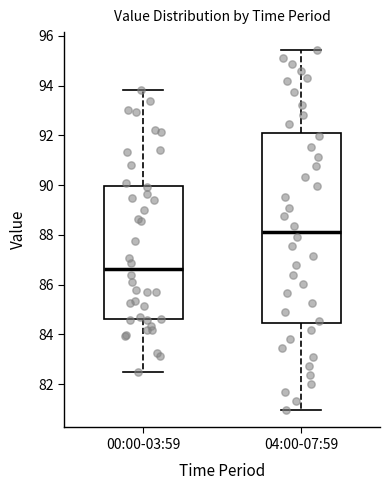

Where does the upper whisker of the box for 00:00-03:59 end on the y-axis? The values are not printed on the chart, so give them approximately, as read against the axis.

93.8